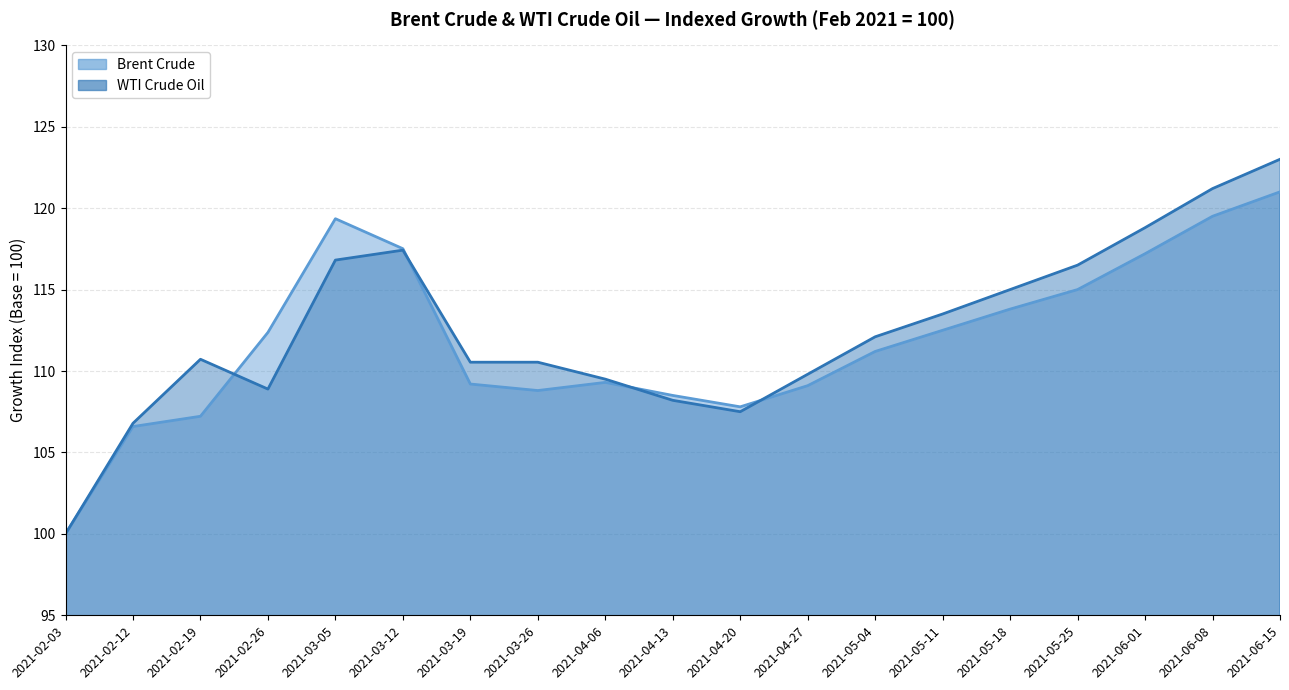

How many data points in Brent are less than 111?

9